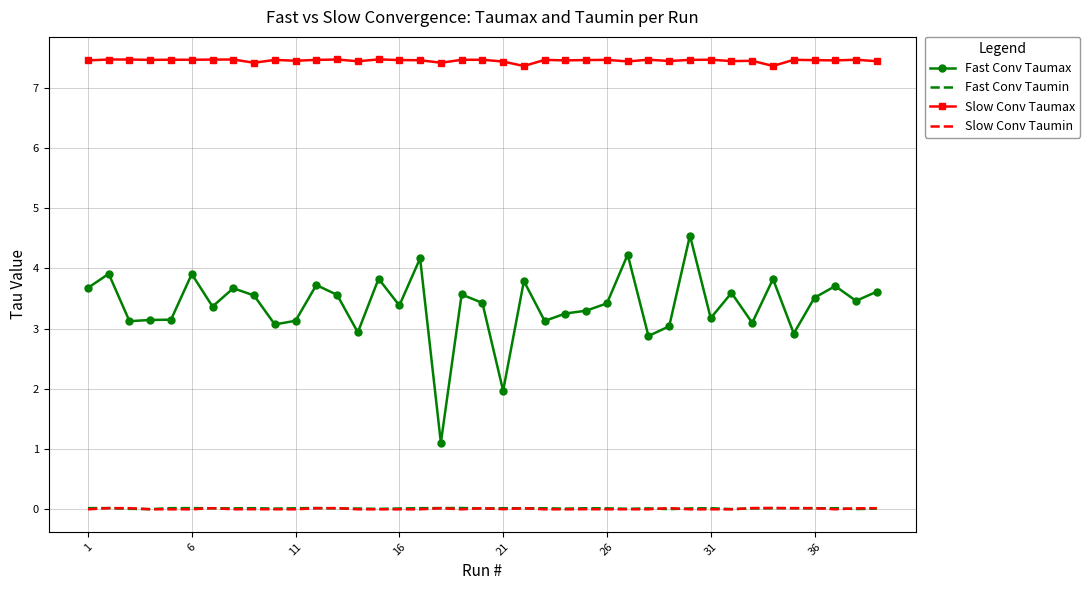

What are all the series names shown in the legend?

Fast Conv Taumax, Fast Conv Taumin, Slow Conv Taumax, Slow Conv Taumin